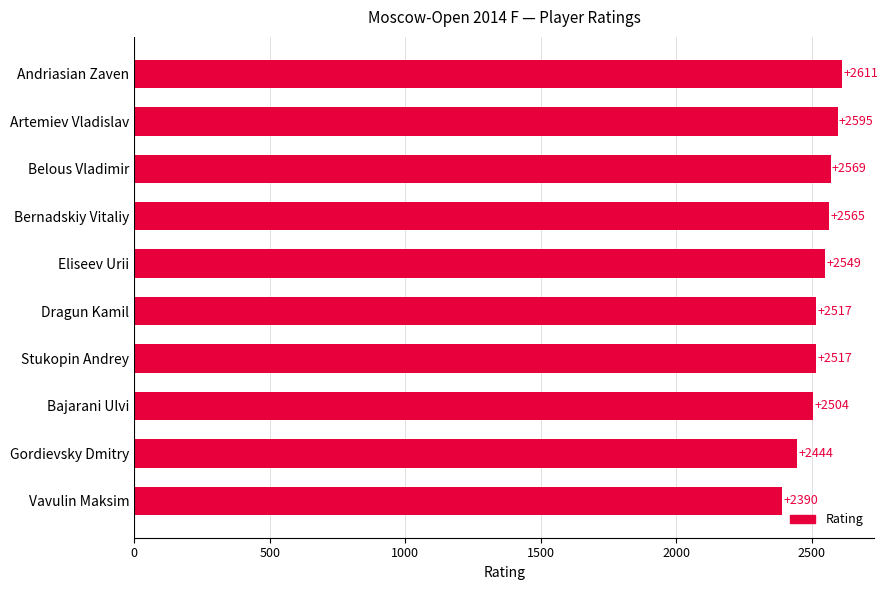

How many values are below 2549?

5